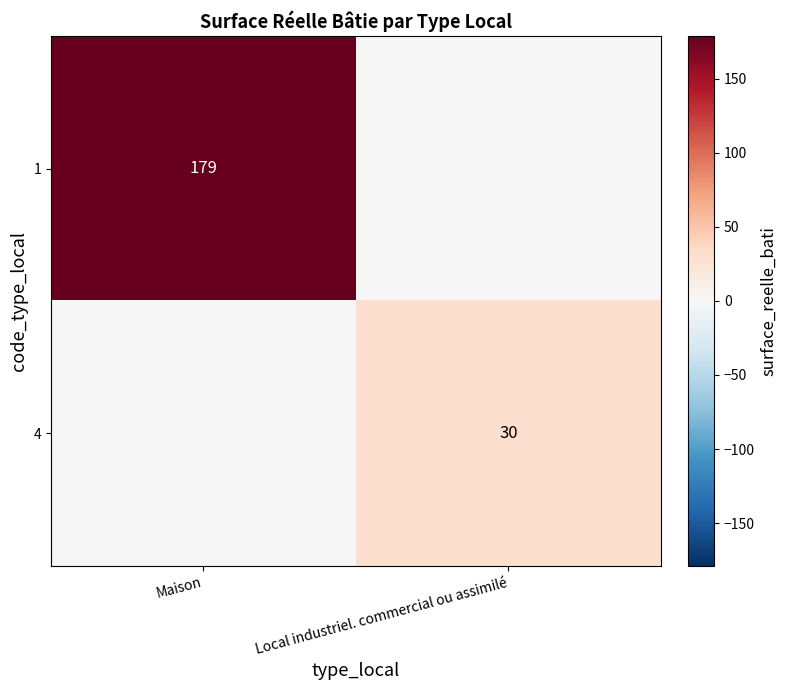

The 4 series shows 49 at Local industriel. commercial ou assimilé. True or false?

False